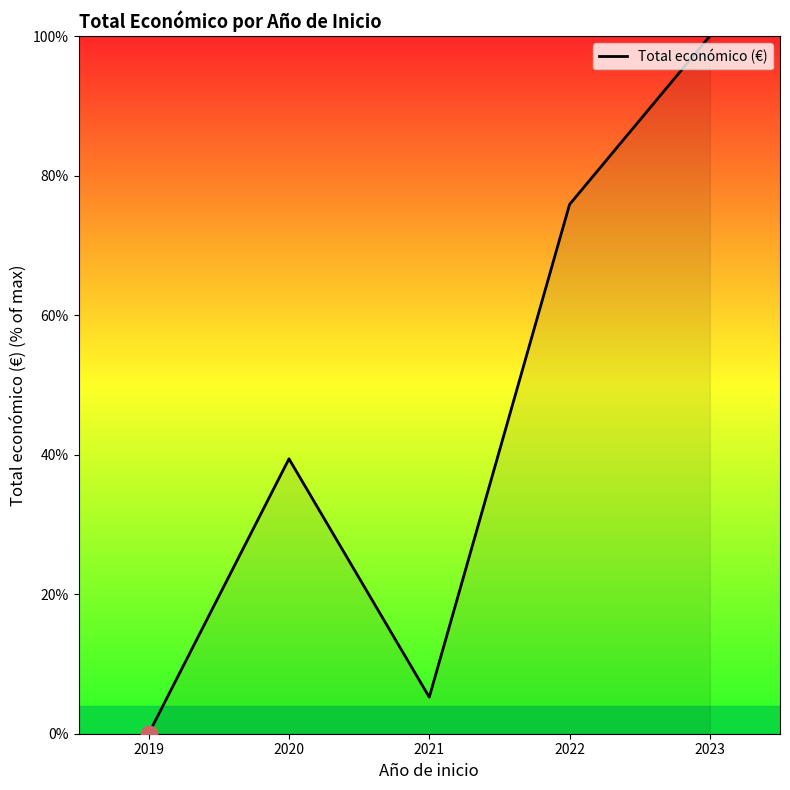

What is the change in value from 2020 to 2021?

-34.2